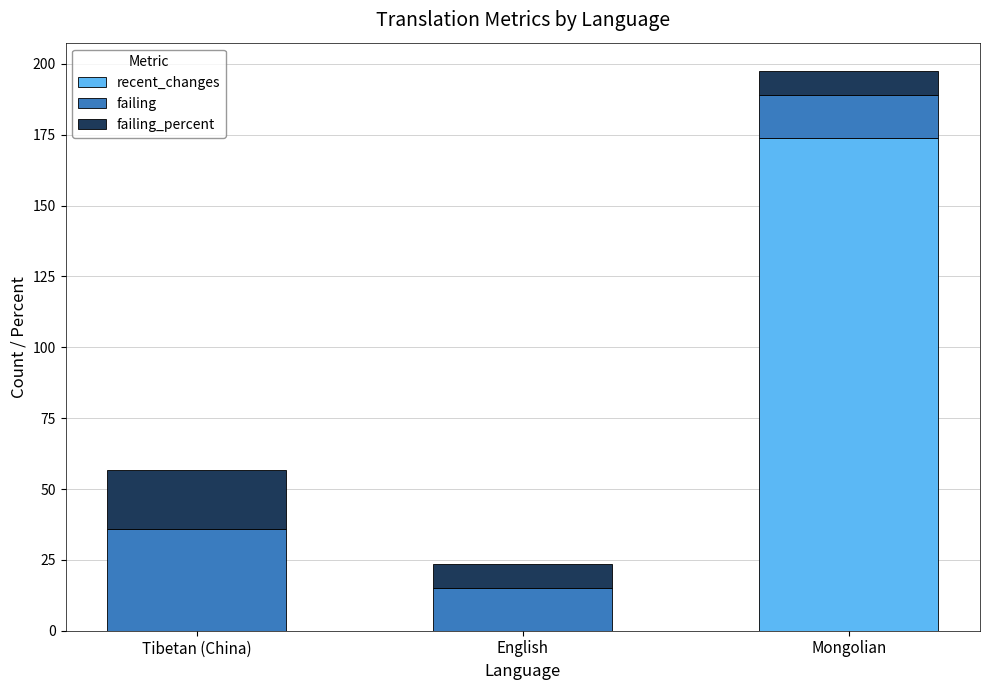

What is the maximum value for recent_changes?

174.0